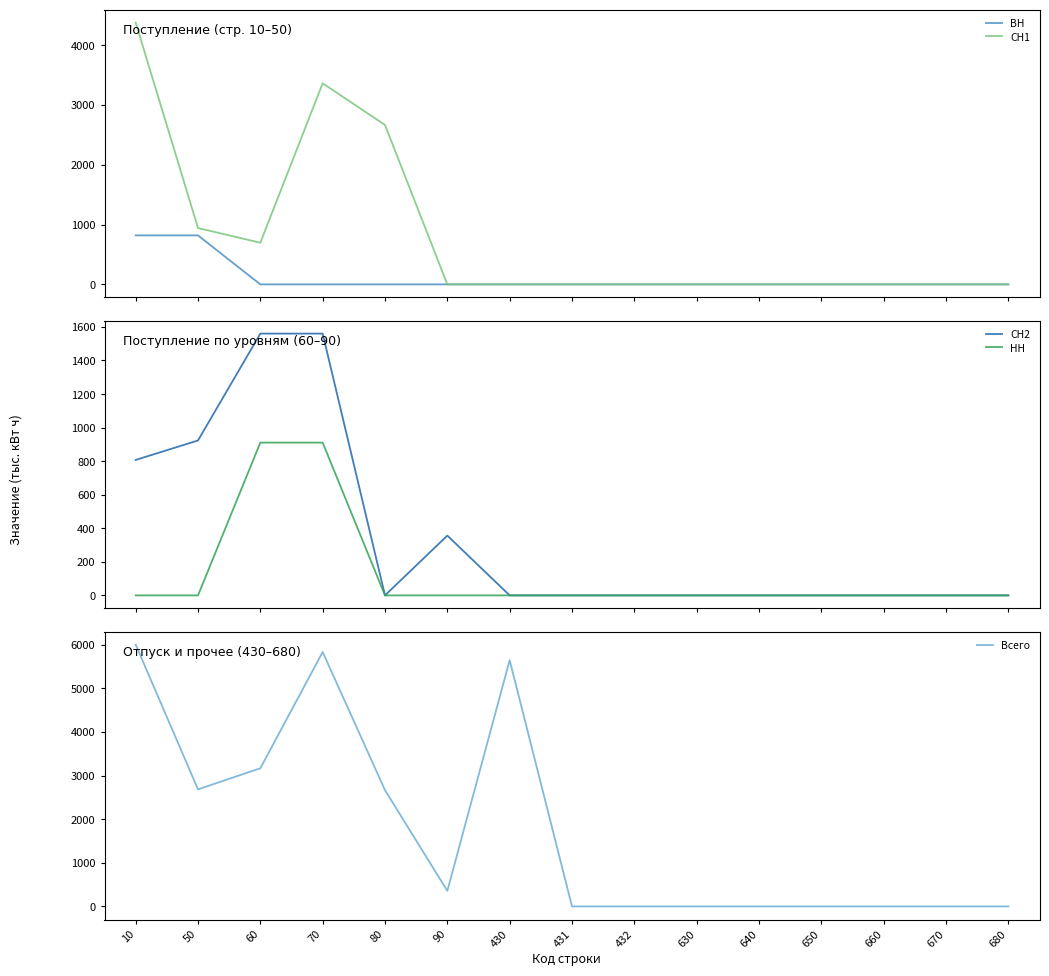

How many interior local valleys does the Всего series have?

2